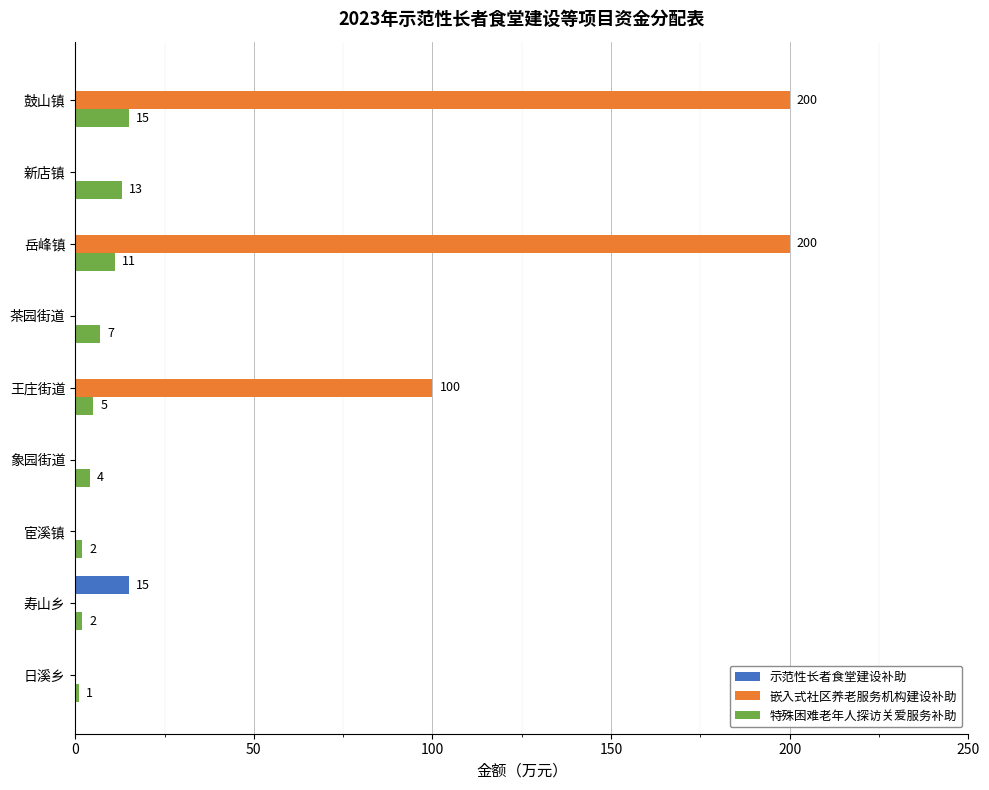

Which series has the largest total across all categories?

嵌入式社区养老服务机构建设补助